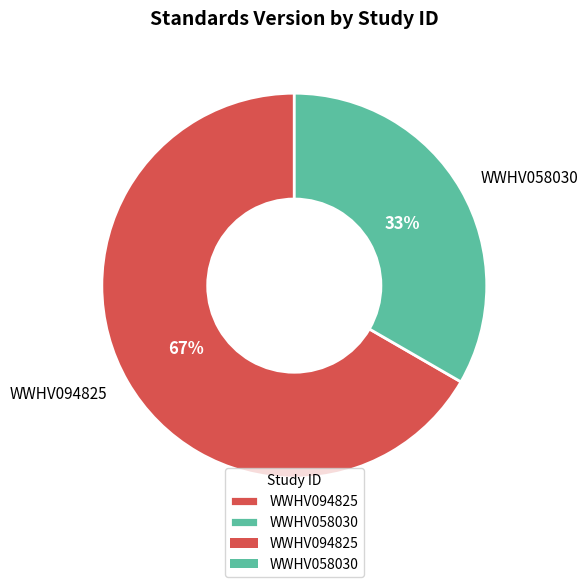

Does any single category account for the majority?

Yes